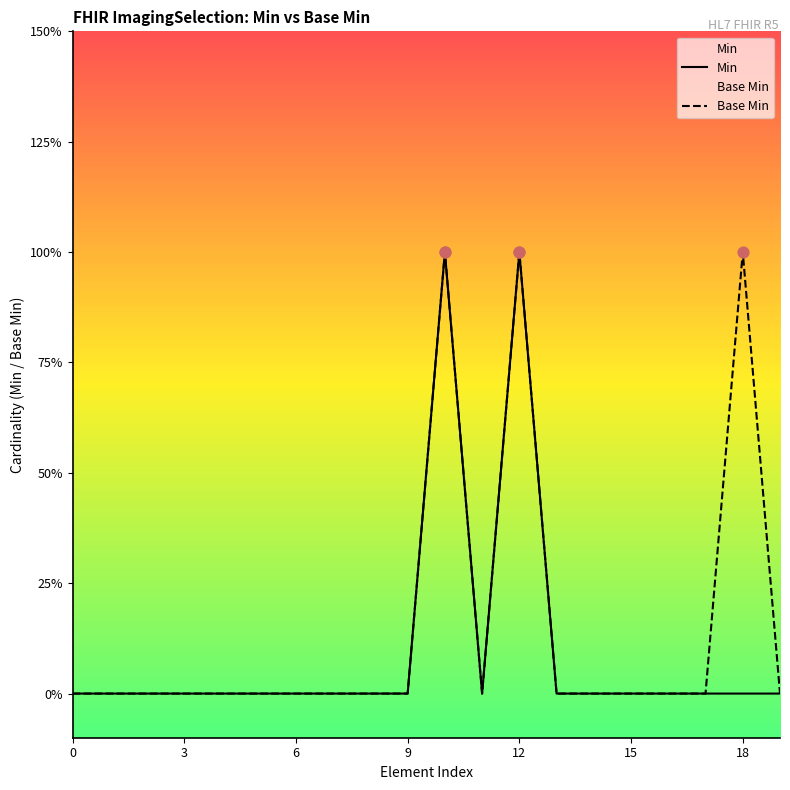

What are all the series names shown in the legend?

Min, Base Min